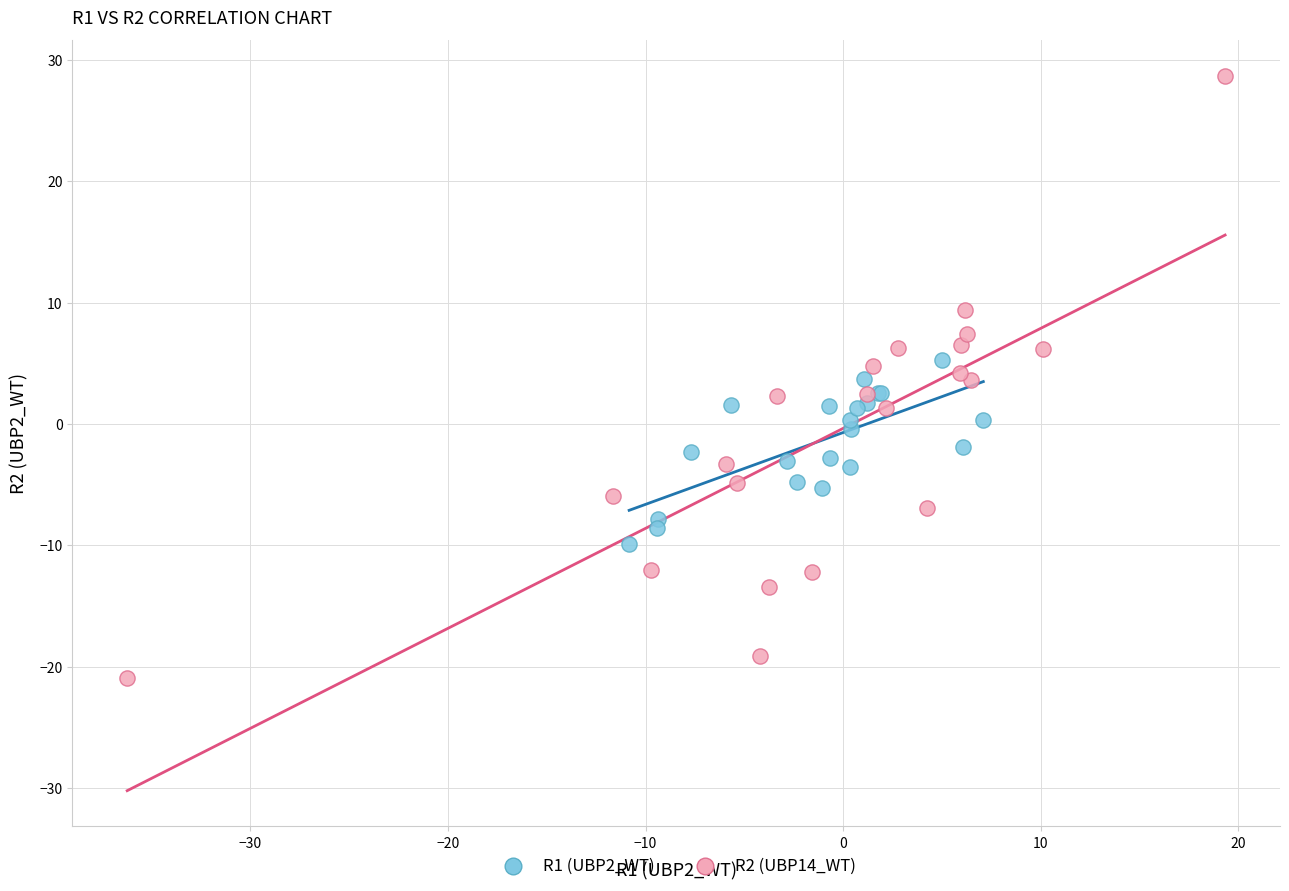

Which series contains the lowest Y value?

R2 (UBP14_WT)